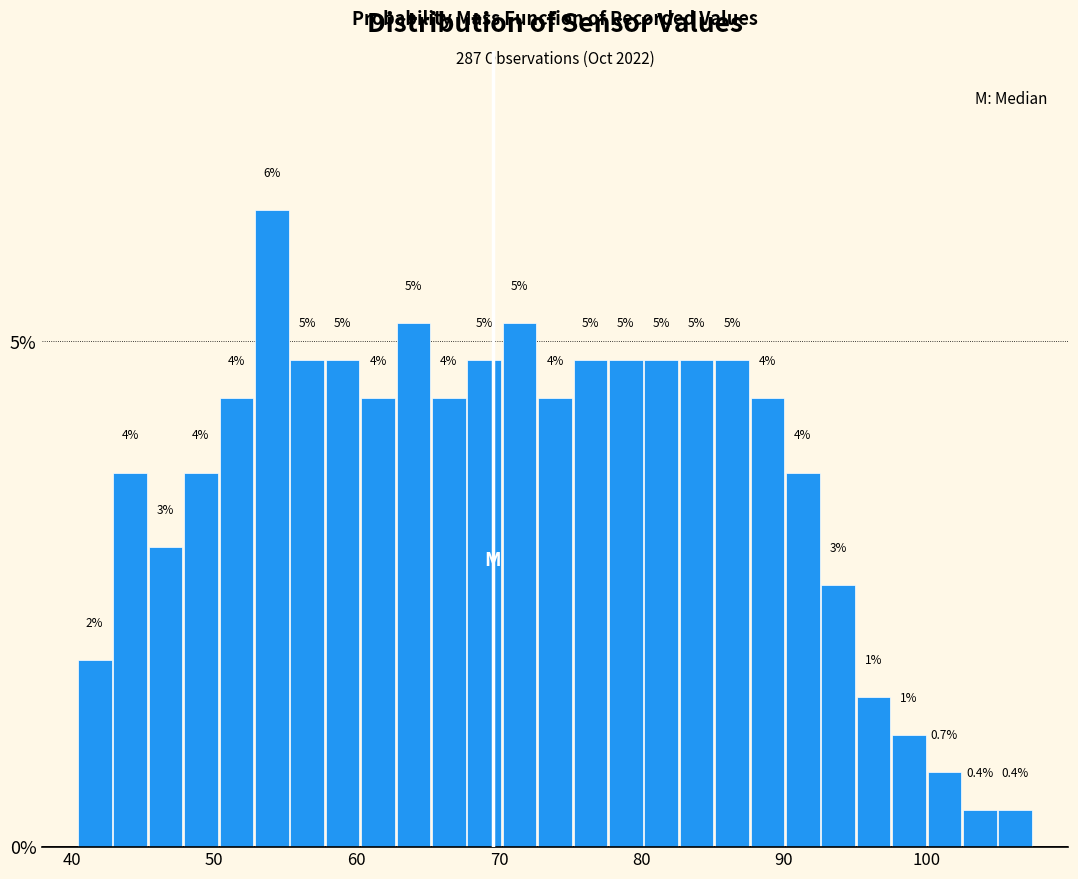

Read against the x-axis, roughly where is the centre of the tallest bar?

54